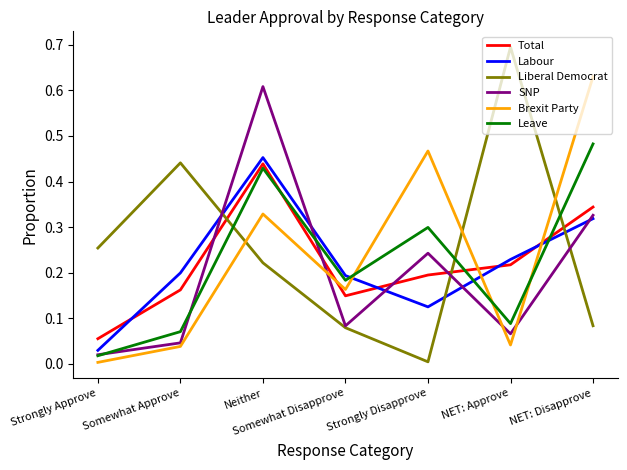

The value of Labour at Somewhat Approve is 0.2. True or false?

True